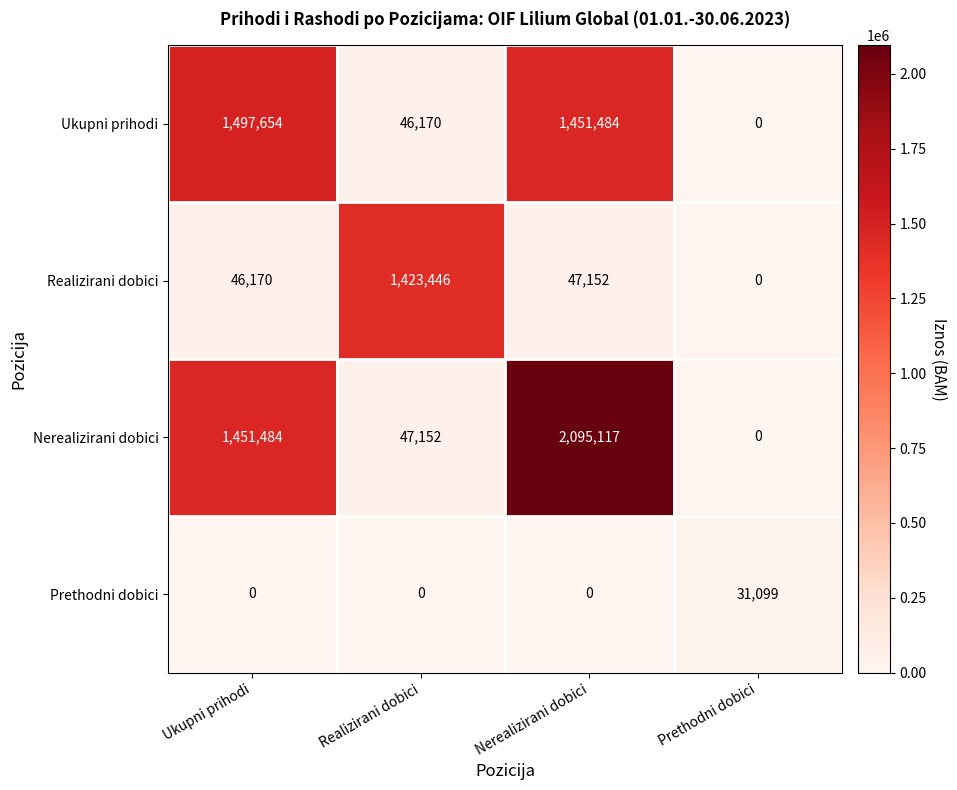

The value of Ukupni prihodi at Ukupni prihodi is 745481. True or false?

False